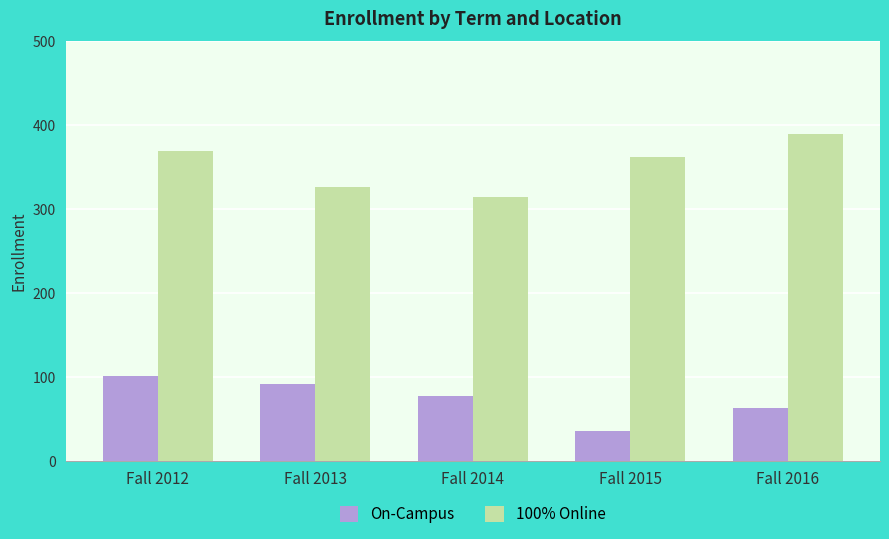

What is the sum of the On-Campus values at Fall 2013 and Fall 2015?

128